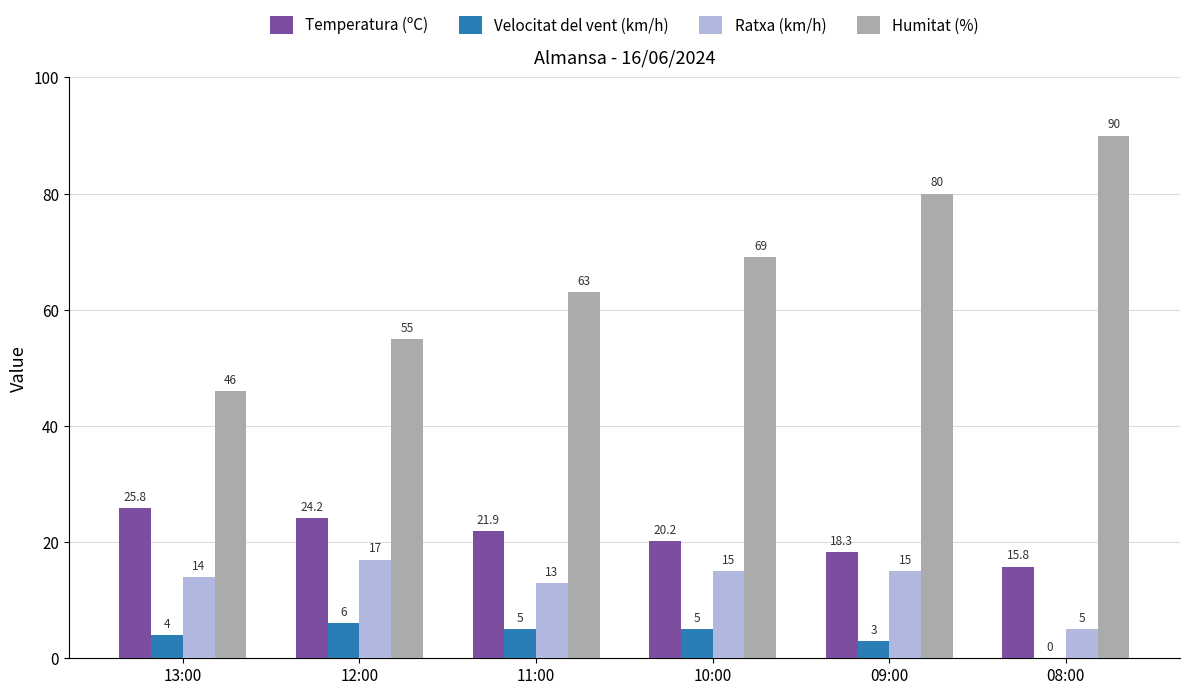

Reading left to right, transcribe all the data shown in this chart.

Temperatura (ºC): 13:00=25.8	12:00=24.2	11:00=21.9	10:00=20.2	09:00=18.3	08:00=15.8
Velocitat del vent (km/h): 13:00=4.0	12:00=6.0	11:00=5.0	10:00=5.0	09:00=3.0	08:00=0.0
Ratxa (km/h): 13:00=14.0	12:00=17.0	11:00=13.0	10:00=15.0	09:00=15.0	08:00=5.0
Humitat (%): 13:00=46.0	12:00=55.0	11:00=63.0	10:00=69.0	09:00=80.0	08:00=90.0